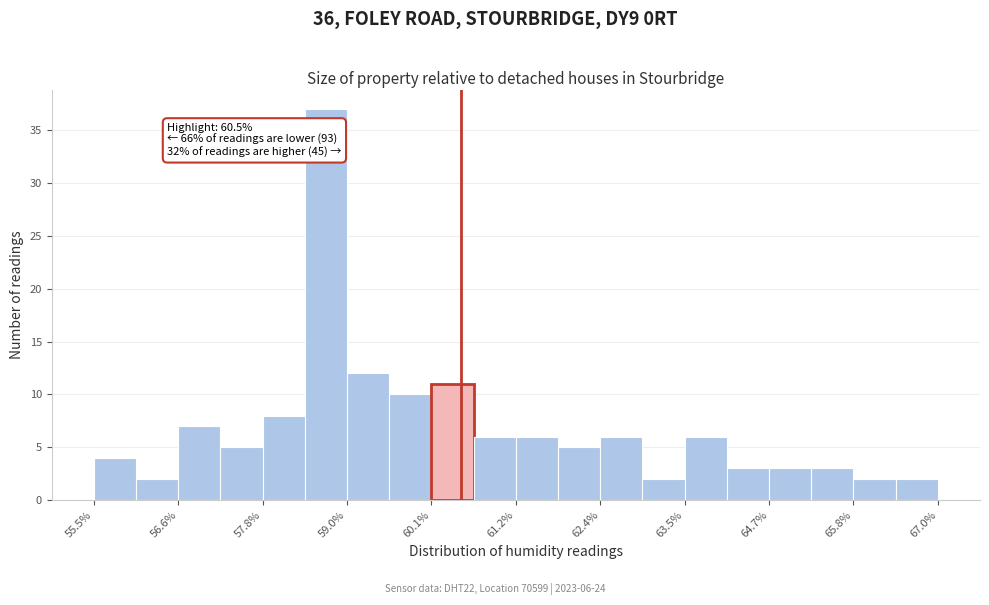

Read against the x-axis, roughly where is the centre of the tallest bar?

58.6